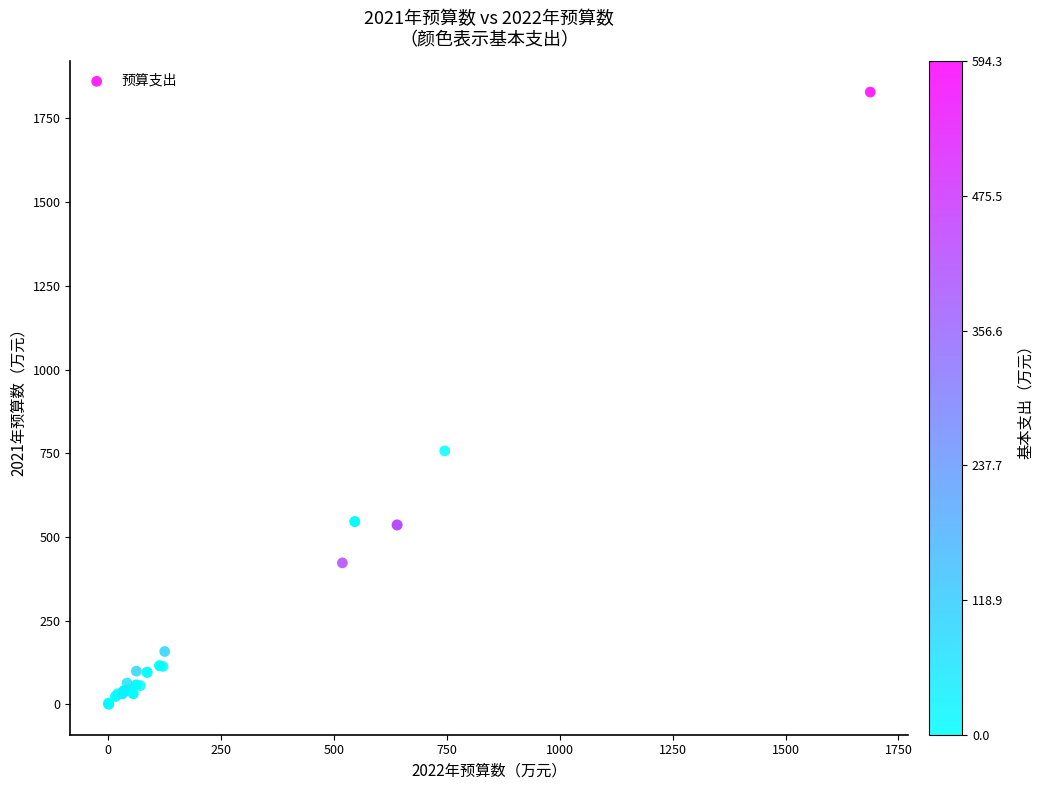

What Y value in the scatter plot is closest to 914?

757.0